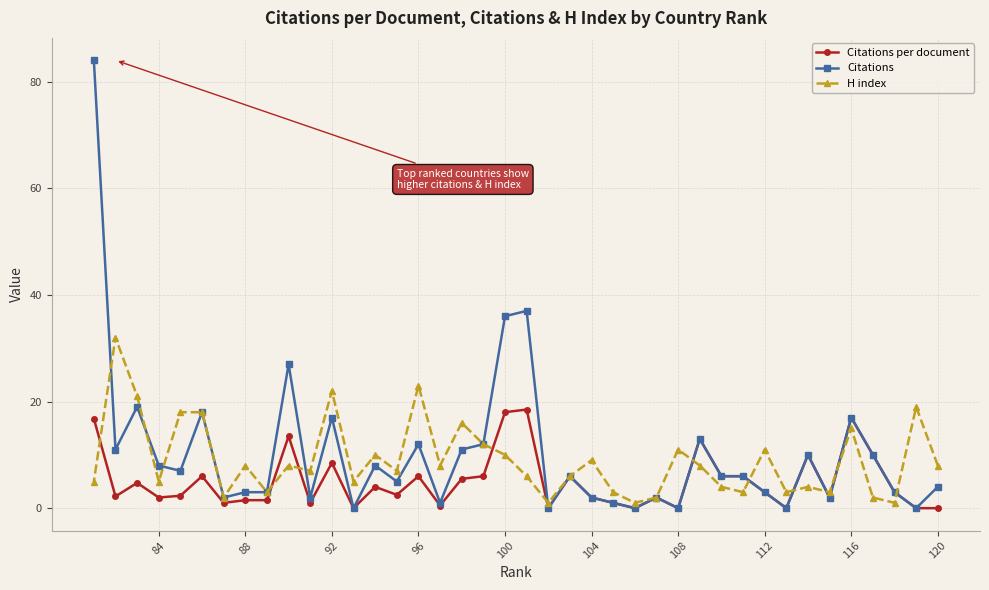

What is the maximum value shown in the chart?

84.0